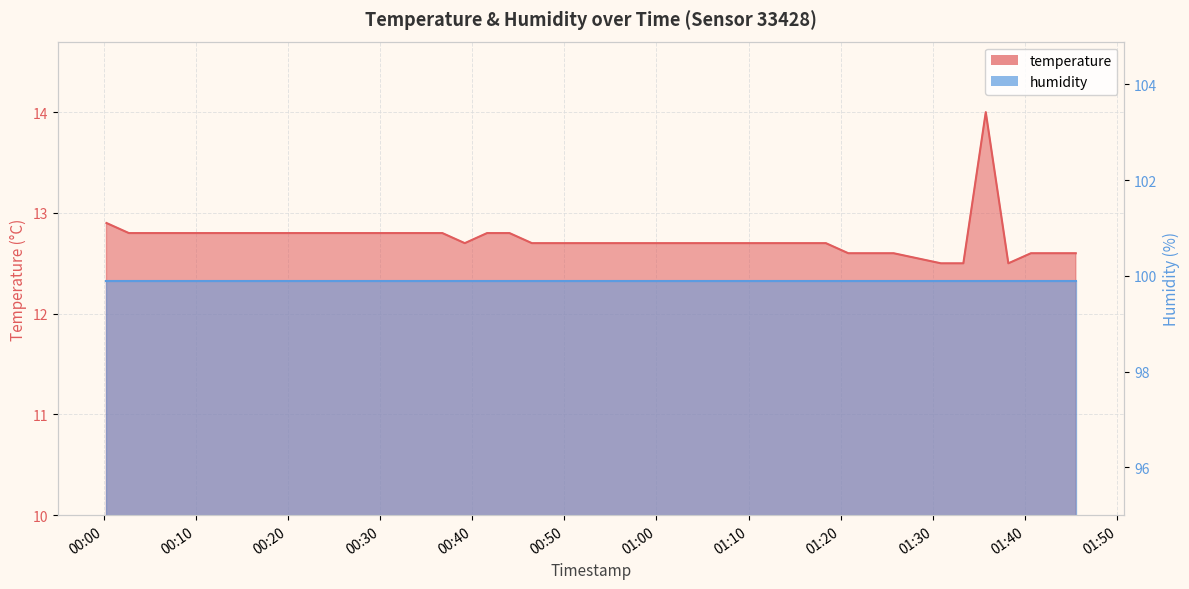

Rank the categories by value from lowest to highest.

2023-05-14T01:30:52, 2023-05-14T01:33:18, 2023-05-14T01:38:11, 2023-05-14T01:20:49, 2023-05-14T01:23:18, 2023-05-14T01:25:44, 2023-05-14T01:40:38, 2023-05-14T01:43:04, 2023-05-14T01:45:30, 2023-05-14T00:39:12, 2023-05-14T00:46:29, 2023-05-14T00:48:54, 2023-05-14T00:51:20, 2023-05-14T00:53:46, 2023-05-14T00:56:12, 2023-05-14T00:58:38, 2023-05-14T01:01:04, 2023-05-14T01:03:30, 2023-05-14T01:11:05, 2023-05-14T01:15:57, 2023-05-14T01:18:23, 2023-05-14T00:02:45, 2023-05-14T00:05:10, 2023-05-14T00:07:36, 2023-05-14T00:10:02, 2023-05-14T00:12:27, 2023-05-14T00:14:54, 2023-05-14T00:17:20, 2023-05-14T00:19:46, 2023-05-14T00:22:11, 2023-05-14T00:24:37, 2023-05-14T00:27:03, 2023-05-14T00:29:28, 2023-05-14T00:31:54, 2023-05-14T00:34:20, 2023-05-14T00:36:46, 2023-05-14T00:41:37, 2023-05-14T00:44:03, 2023-05-14T00:00:19, 2023-05-14T01:35:44